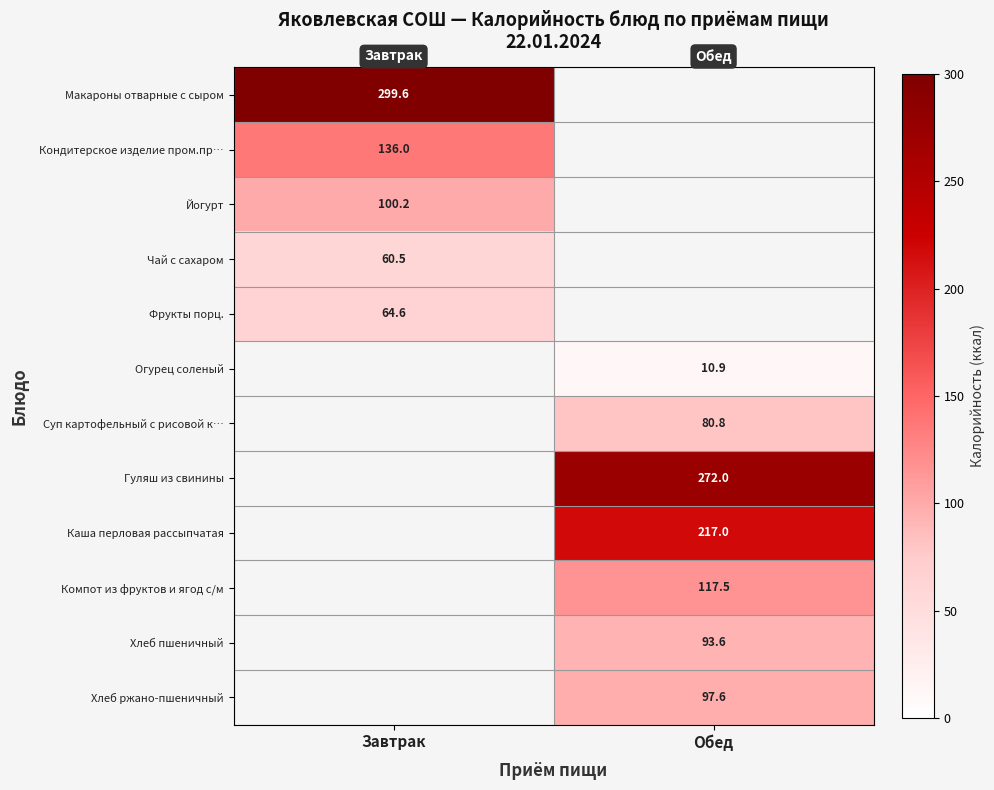

Between Обед and Завтрак, which is larger?

Завтрак